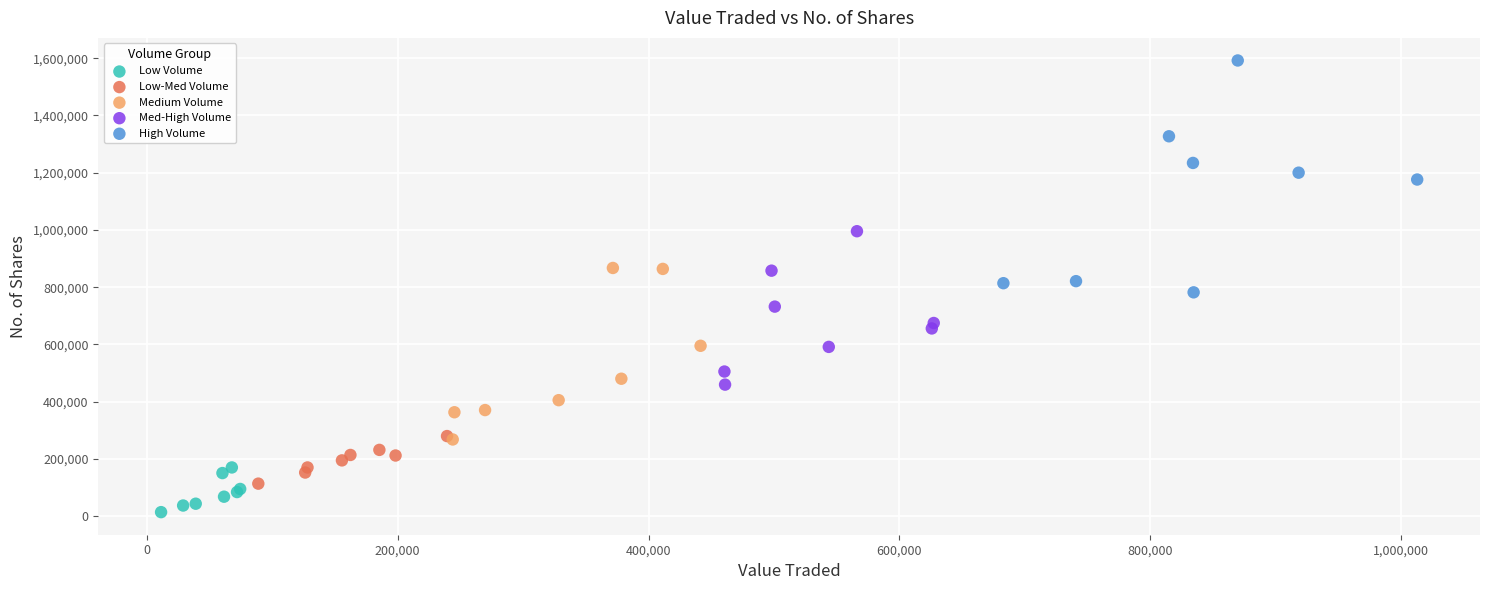

Which series reaches the minimum Y coordinate?

Low Volume